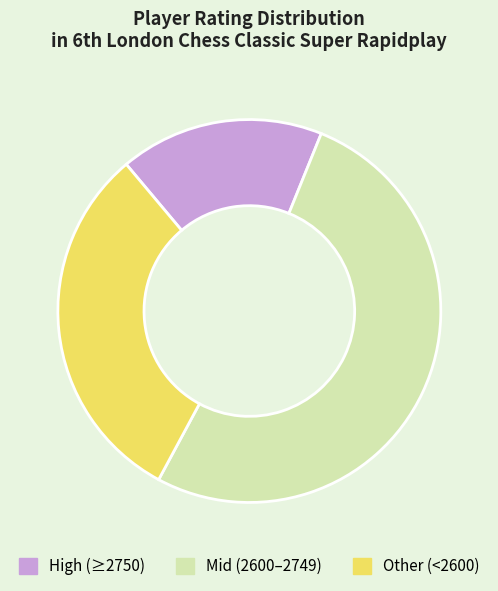

Is there a majority slice in this chart?

Yes